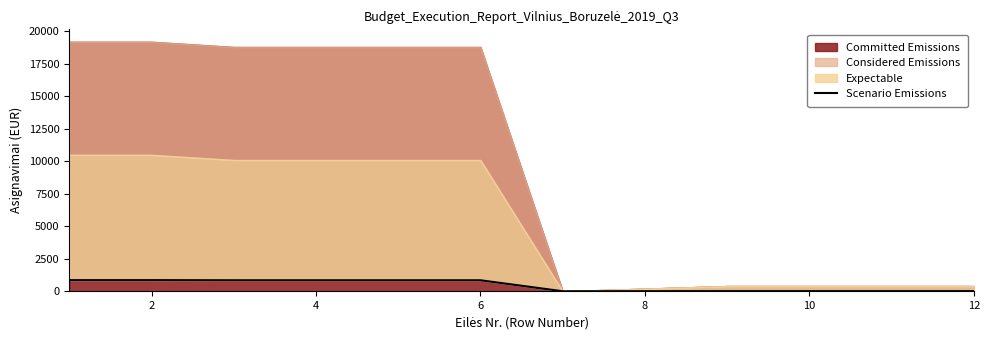

True or false: there are more than 1 points higher than both neighbors.

False